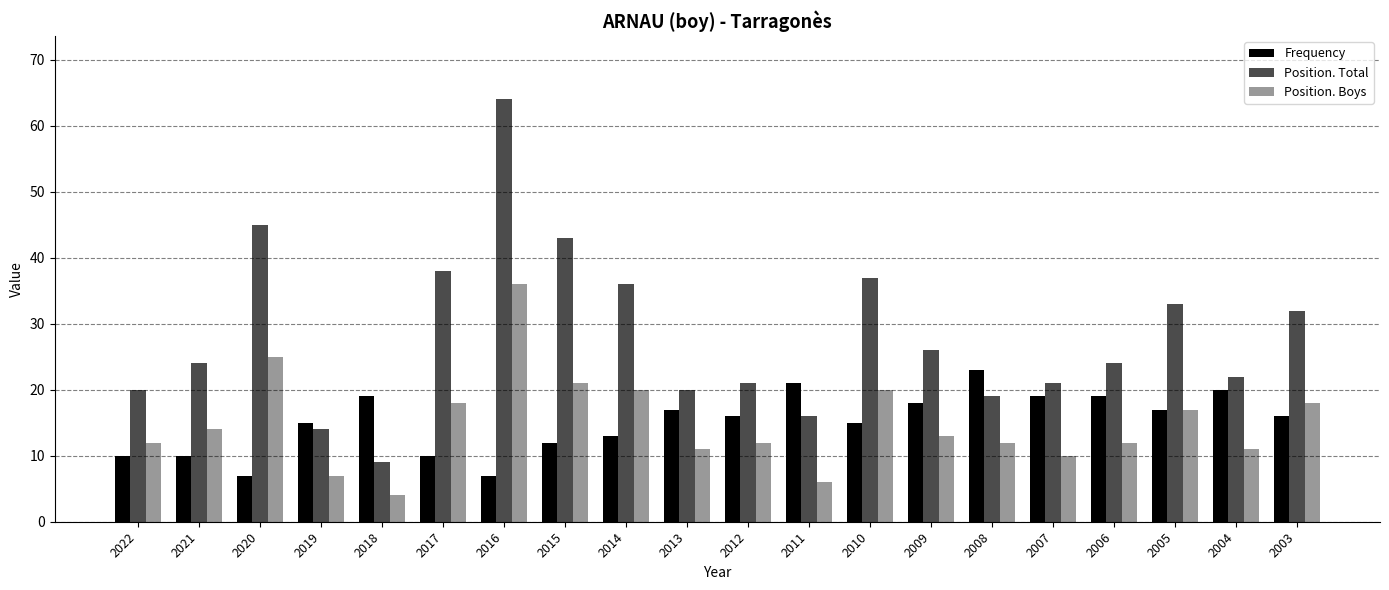

What is the sum of all Frequency values?

304